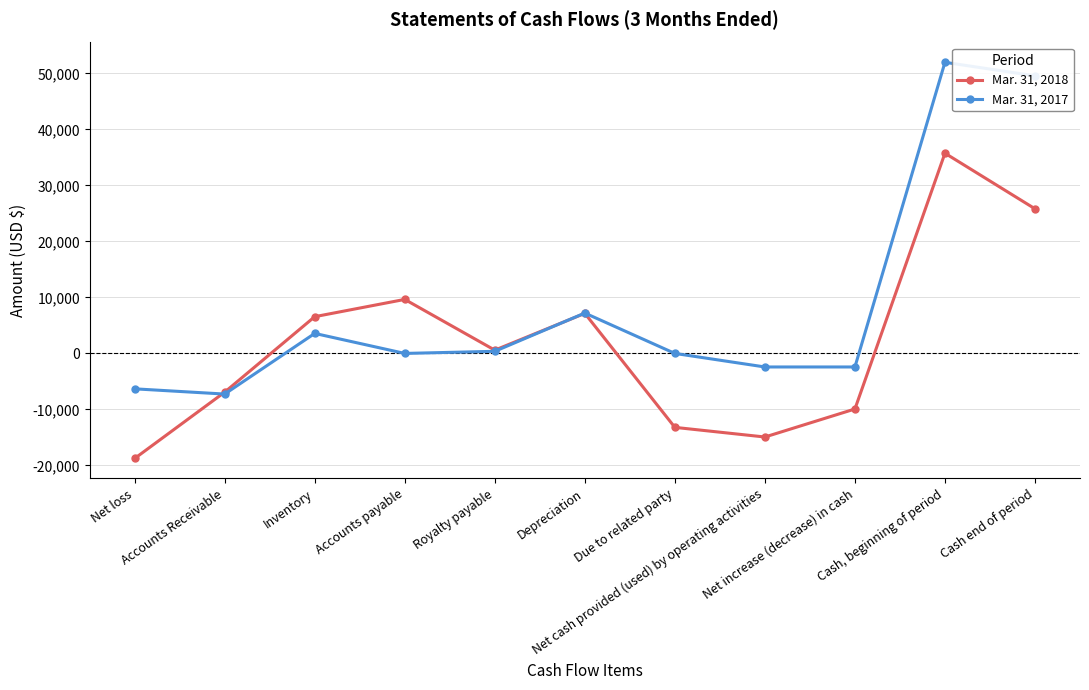

Count the number of categories in the chart.

11